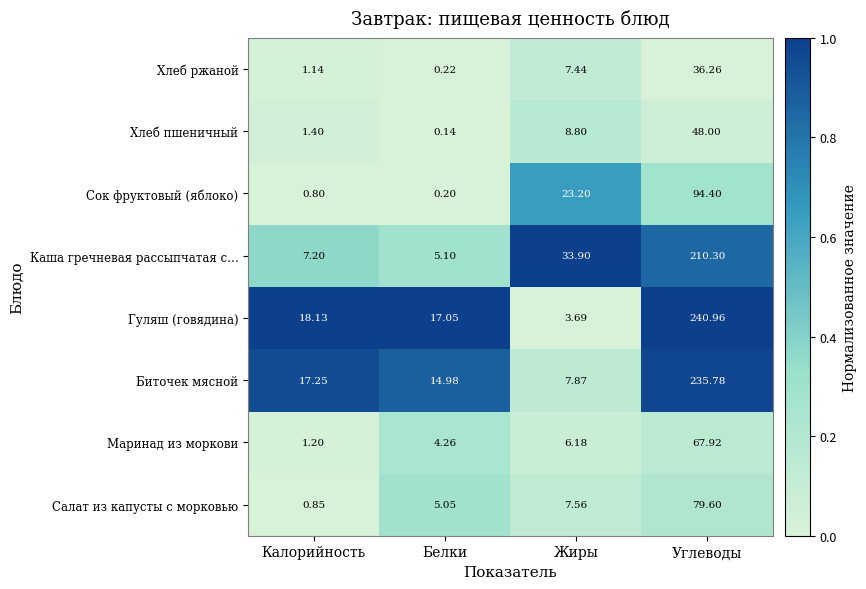

Which series has the largest total across all categories?

Гуляш (говядина)